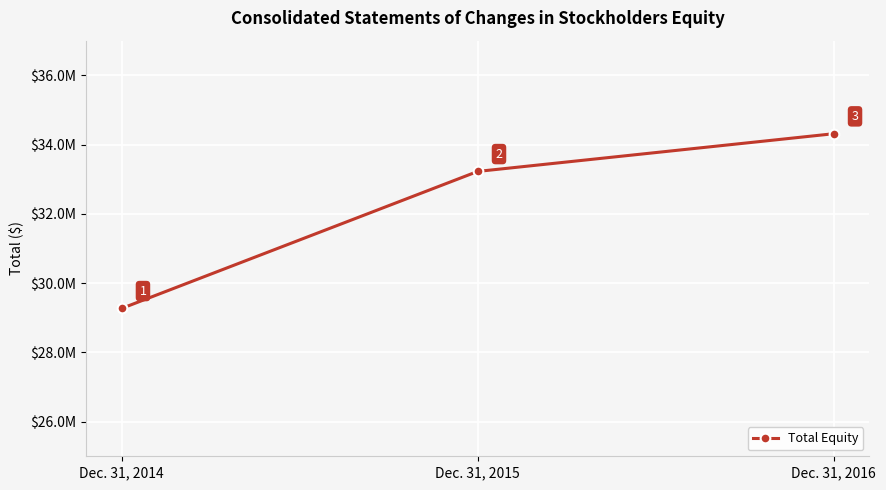

Is this an area chart (filled region under the line)?

No